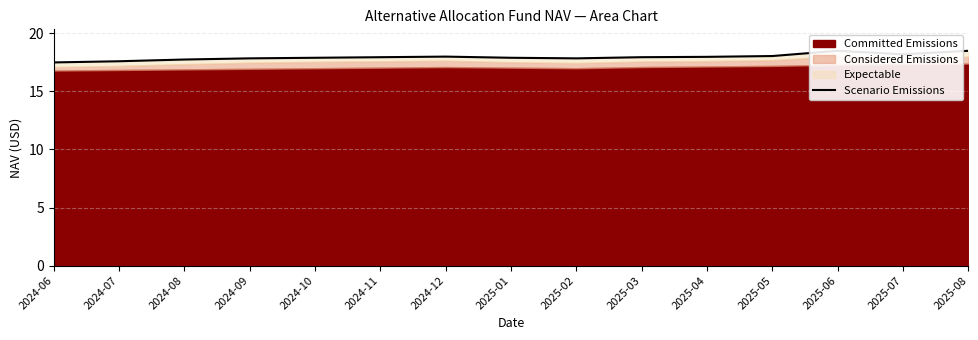

True or false: there are more than 0 points higher than both neighbors.

True